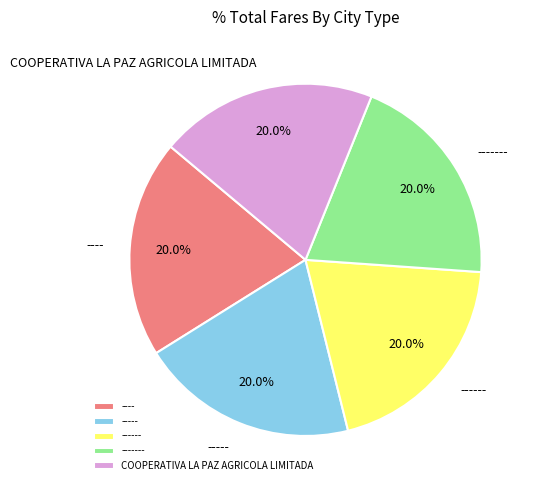

Is ---- the majority of the pie?

No